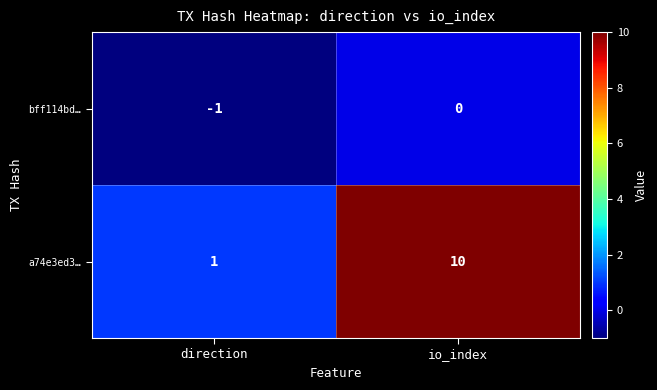

What is the difference between the highest and lowest values at io_index?

10